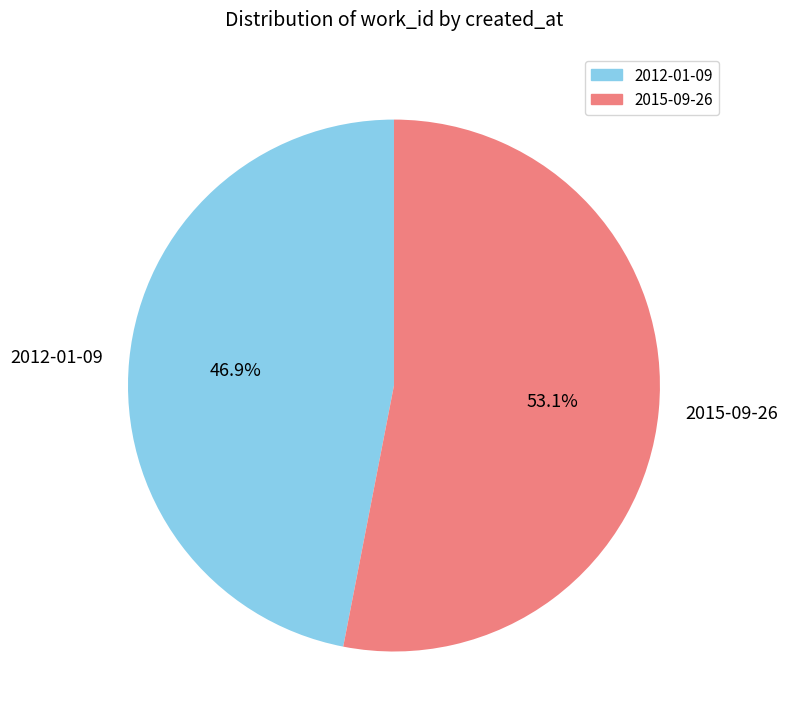

Combined, do 2015-09-26 and 2012-01-09 account for over 50%?

Yes